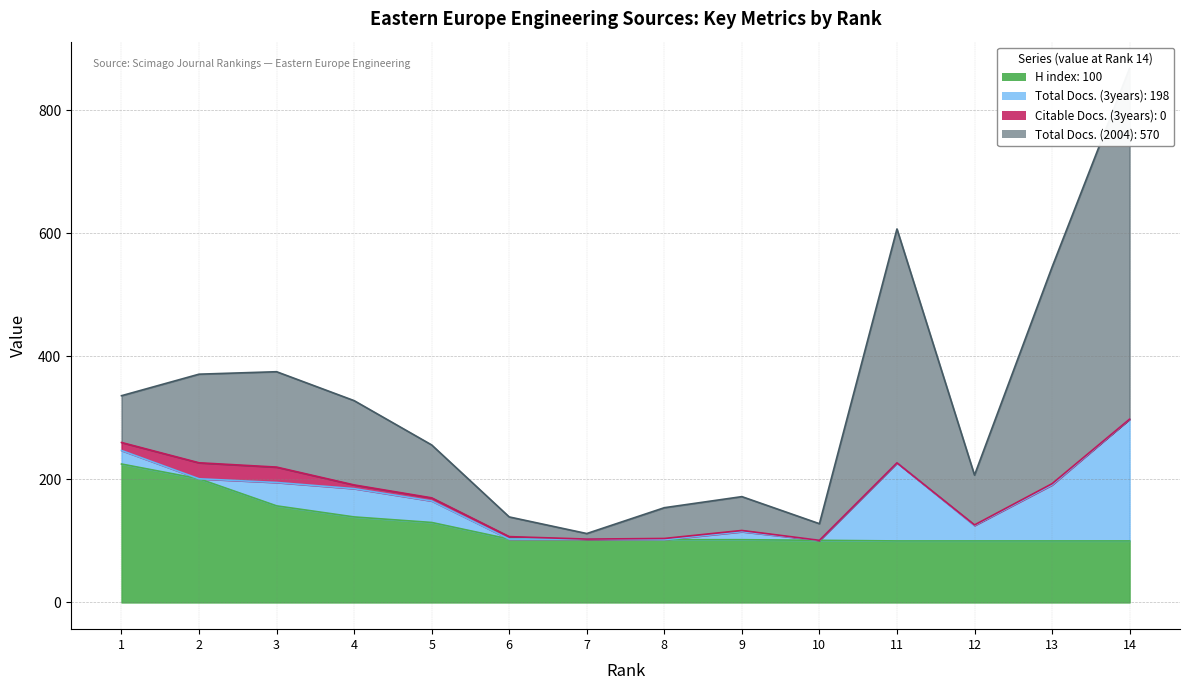

Which series changed the most between 6 and 12?

Total Docs. (2004)